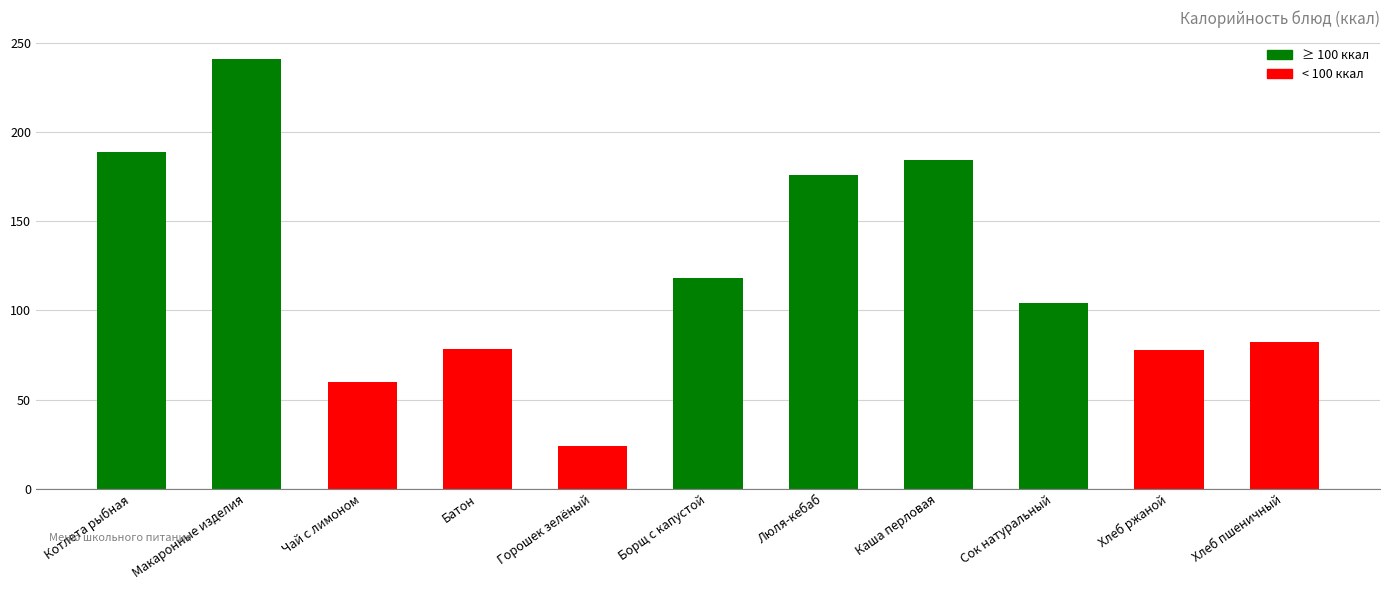

What is the maximum value shown in the chart?

241.1